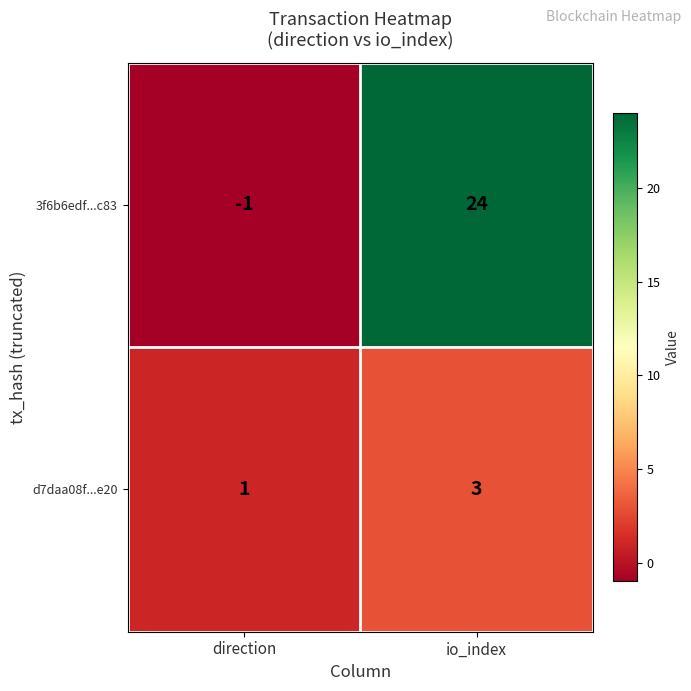

What is the difference between the maximum and minimum values in the 3f6b6edf...c83 series?

25